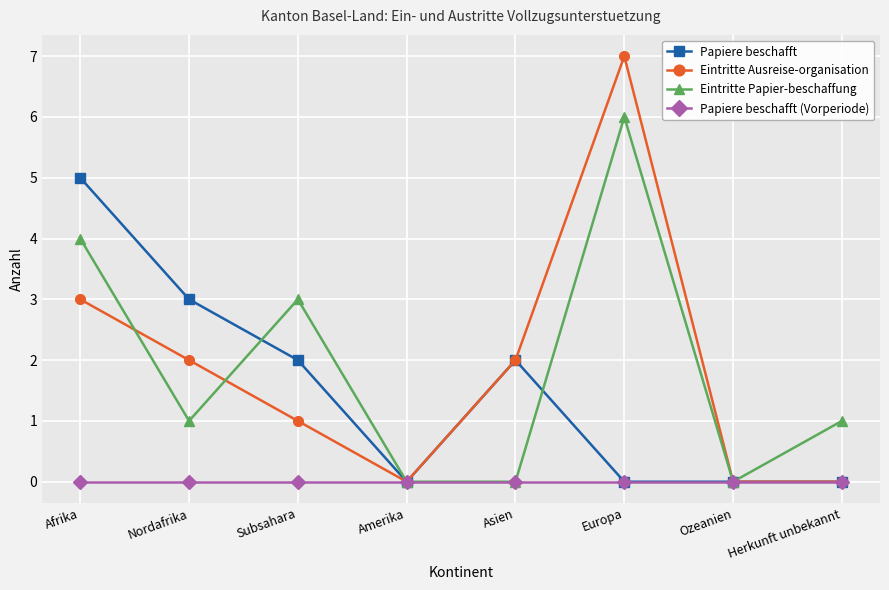

At which category is the sum across all series the highest?

Europa